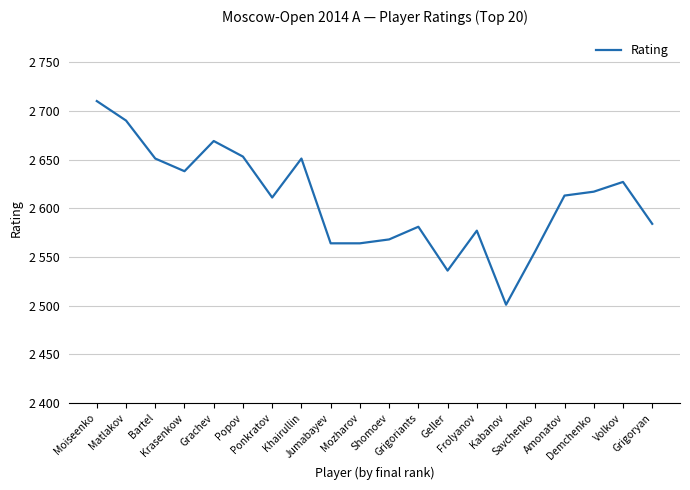

What is the sum of the values at Matlakov and Krasenkow?

5328